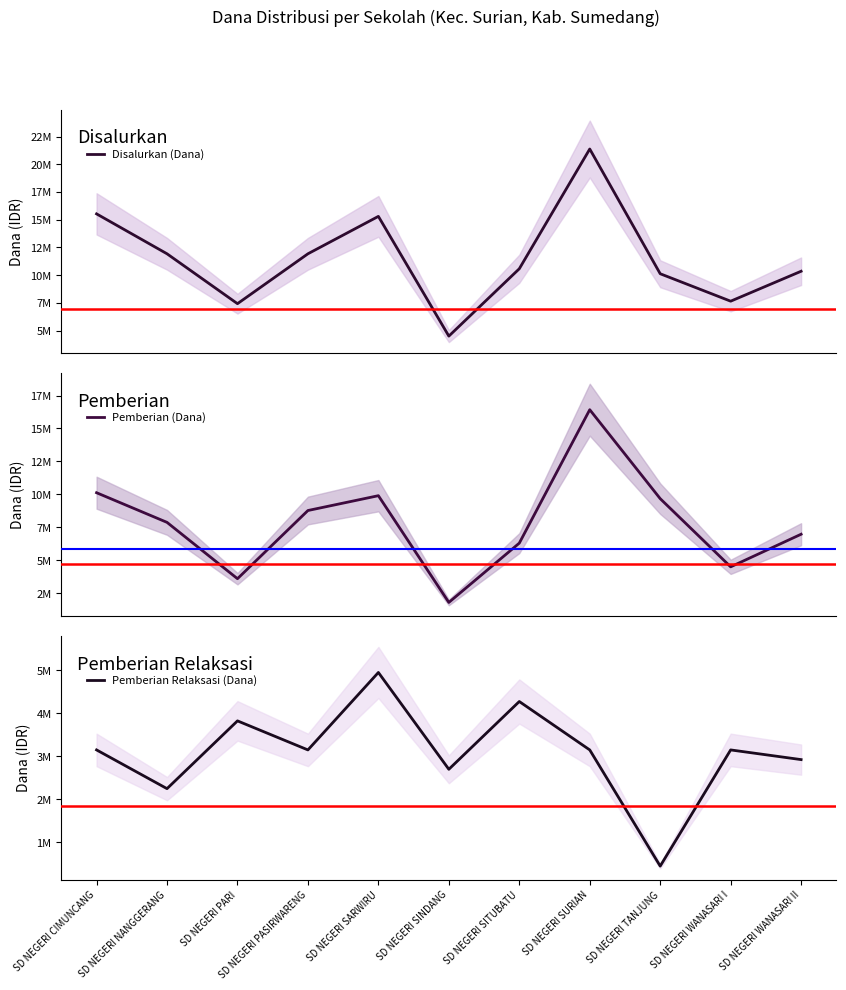

At which label does Pemberian (Dana) reach its peak?

SD NEGERI SURIAN